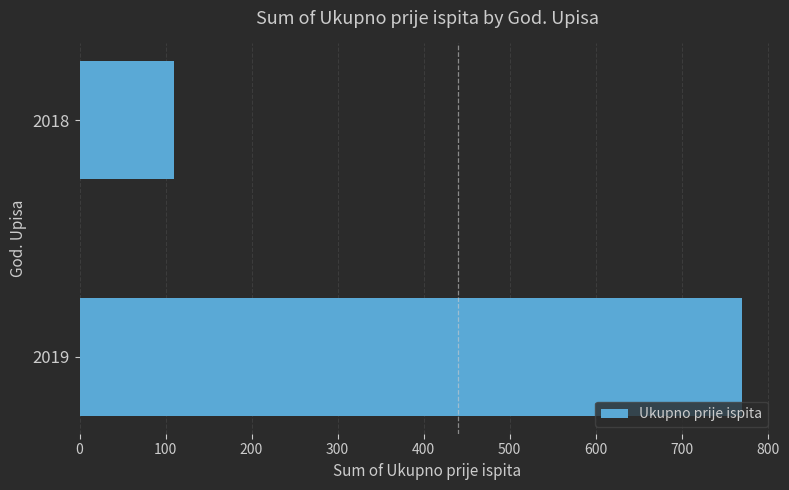

Is it true that the value at 2018 is 110?

True